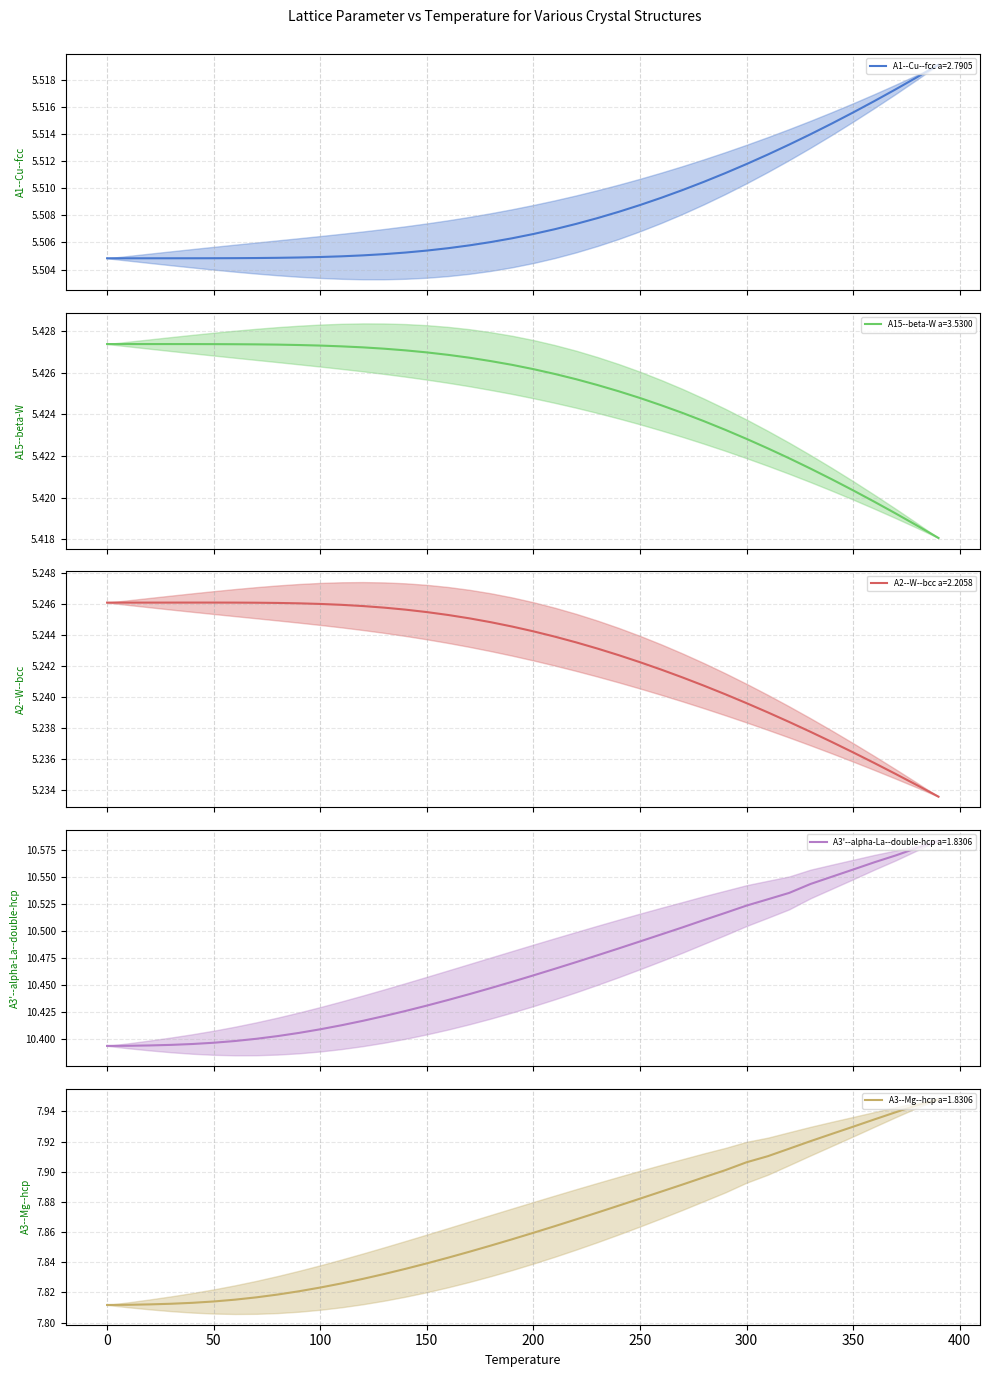

Which category has the lowest value across all series?

390